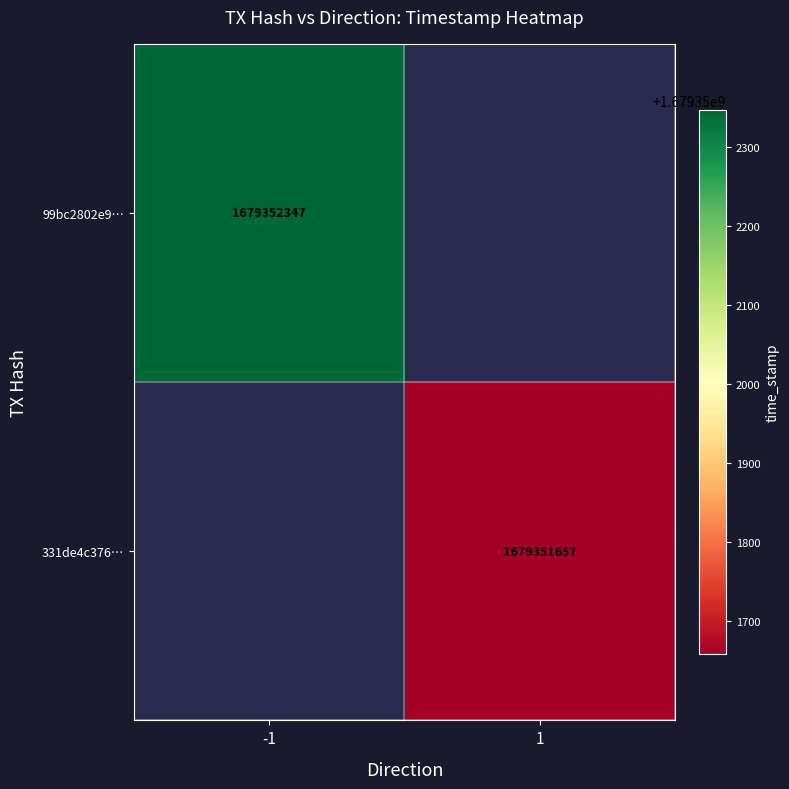

Rank the series by their maximum value, from lowest to highest.

331de4c376dec8811a2f4a2947dd7404561a99a, 99bc2802e9a4ee242c719dab852501a2addc749